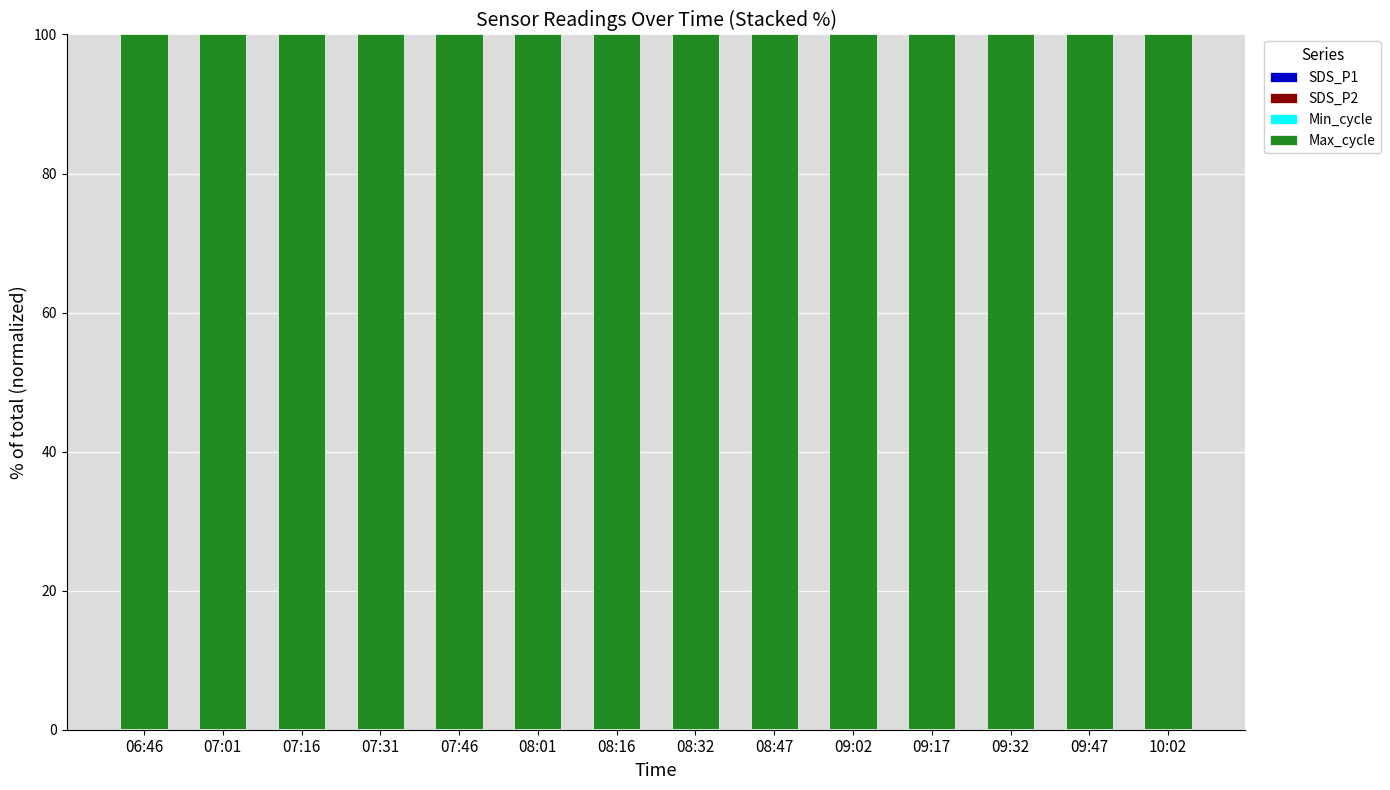

What is the label of the 9th bar from the left?

08:47